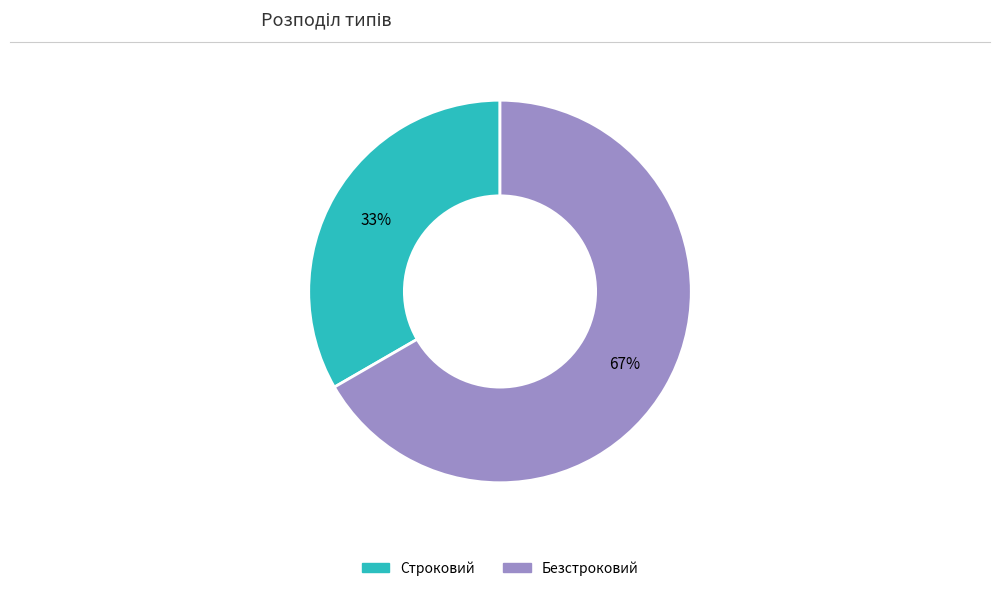

Which slice is the smallest?

Строковий